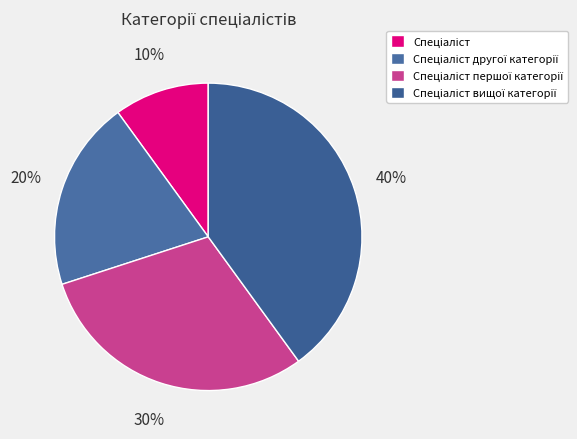

True or false: Спеціаліст accounts for 21% of the total.

False